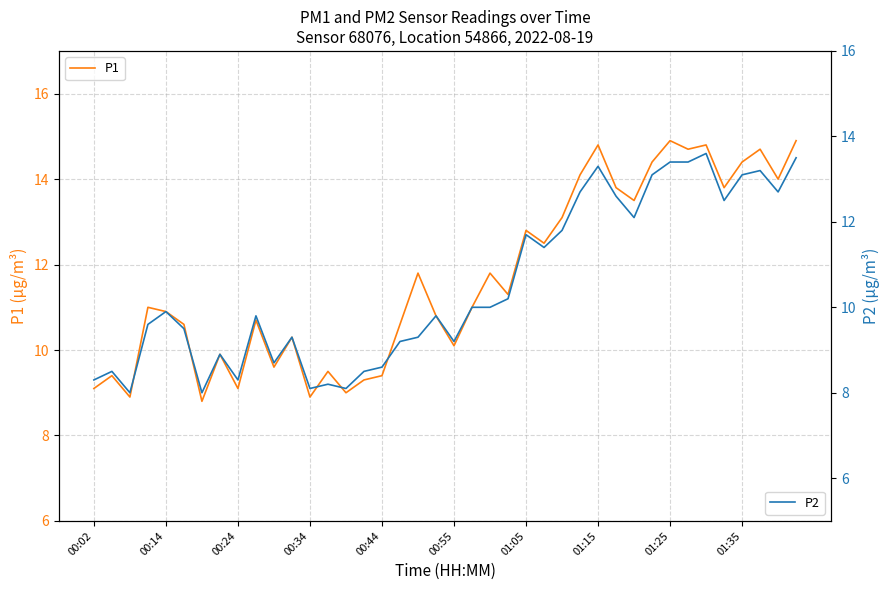

What is the lowest value of the P1 series?

8.8